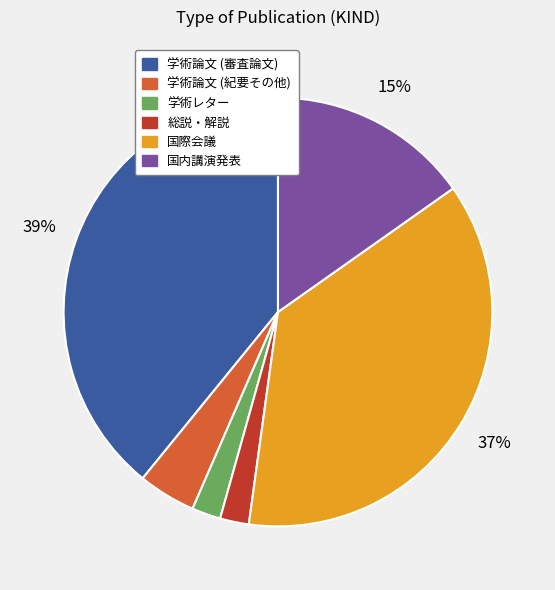

Which has a higher value, 国際会議 or 総説・解説?

国際会議